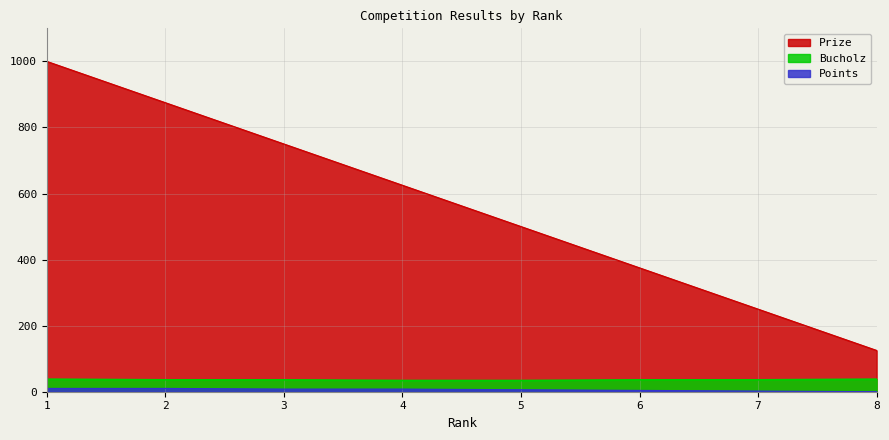

True or false: Points and Bucholz cross at least once.

False